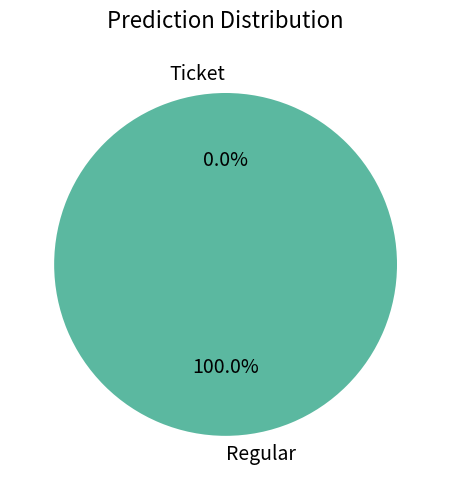

Which category has the biggest portion of the pie?

Regular